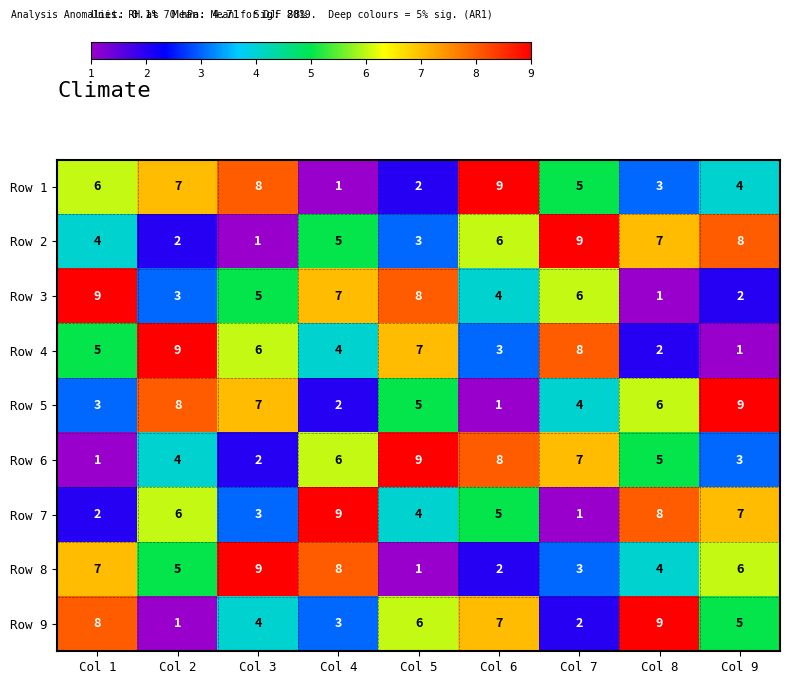

Is it true that Row 7 equals 8 at Col 6?

False